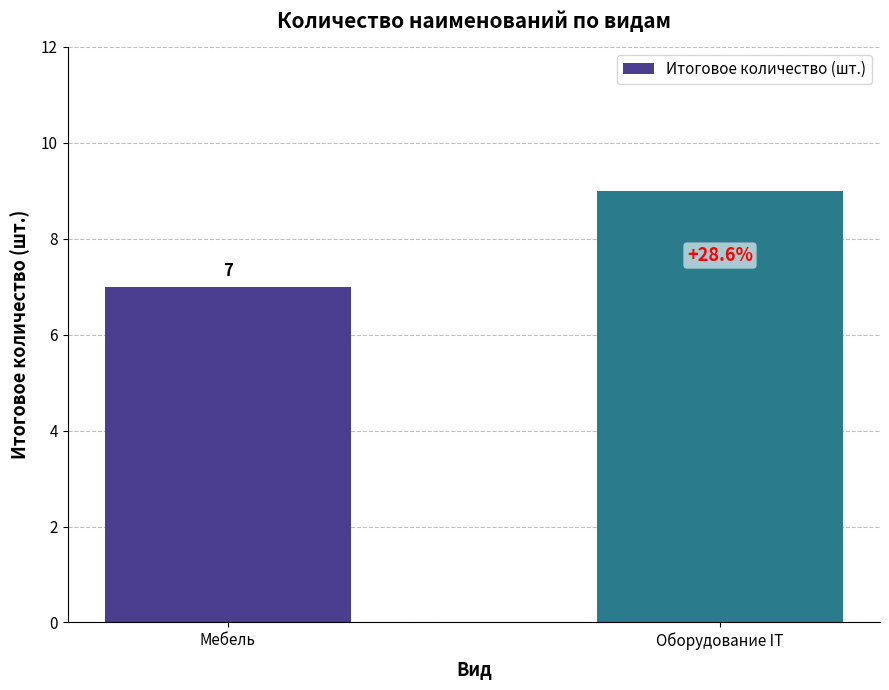

What is the difference between the values at Оборудование IT and Мебель?

2